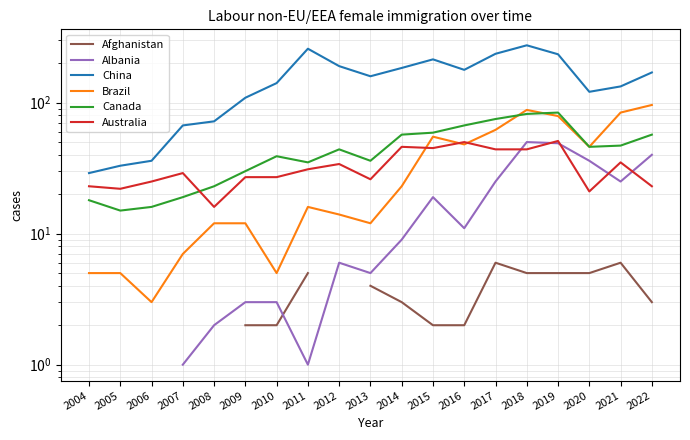

Which category has the lowest value across all series?

2007